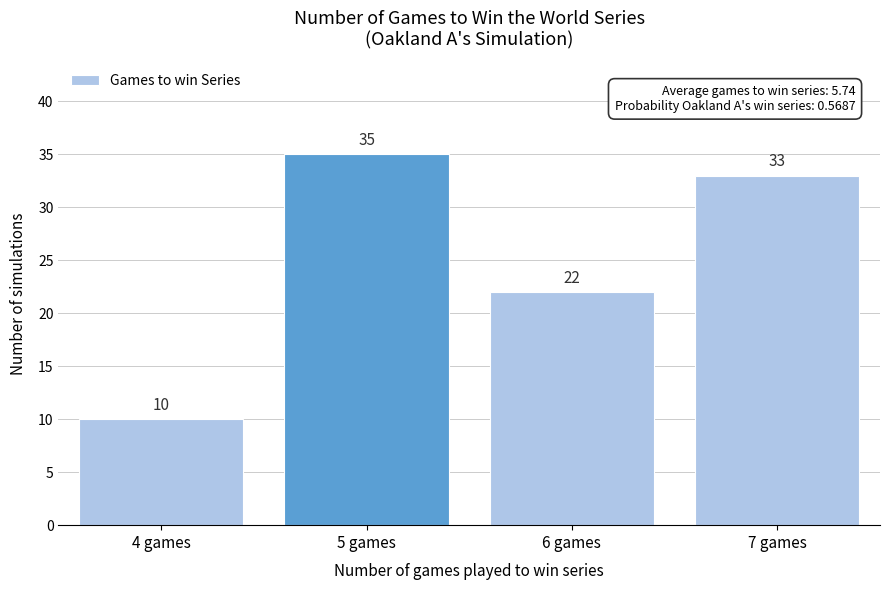

Reading right to left, extract all data points from this chart.

7 games=33	6 games=22	5 games=35	4 games=10